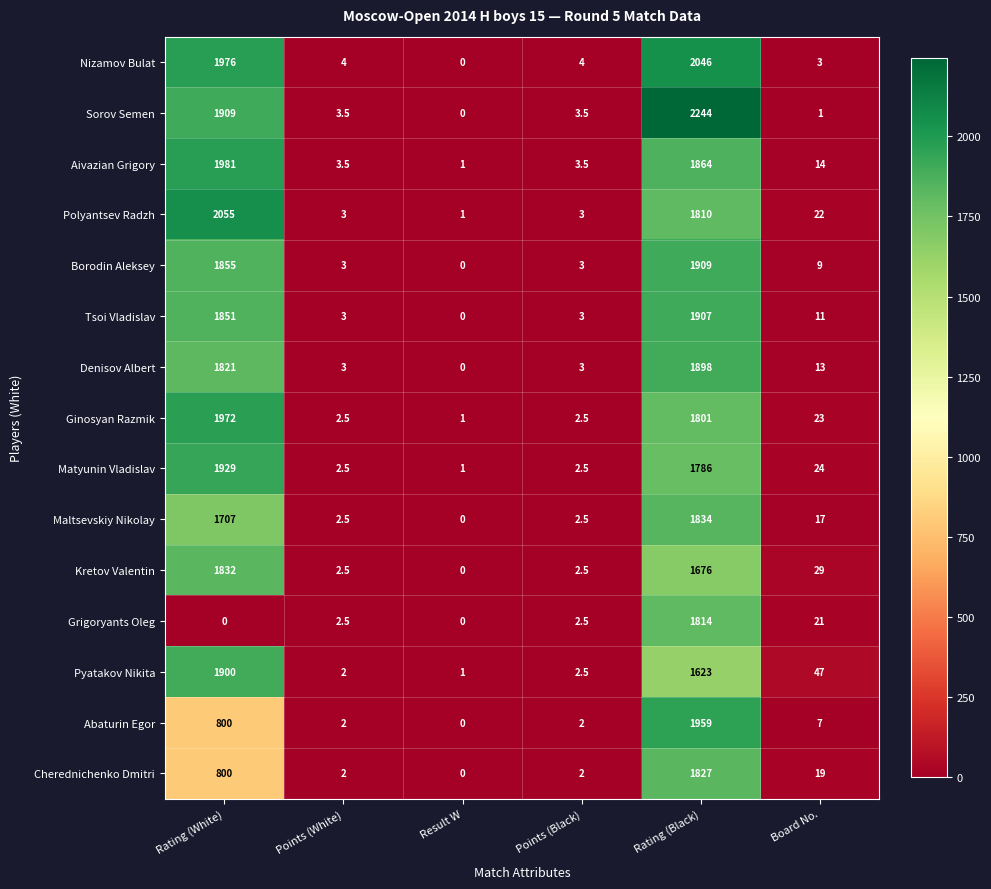

At which category is the sum across all series the highest?

Rating (Black)